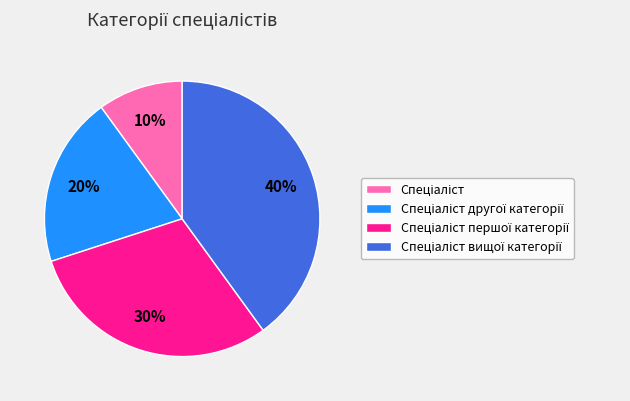

Is there any slice that represents more than half of the pie?

No